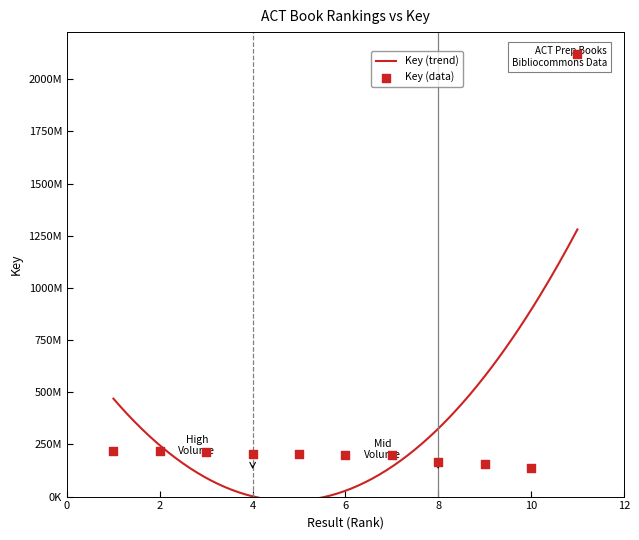

What is the ratio of the value at 6 to the value at 8?

1.2